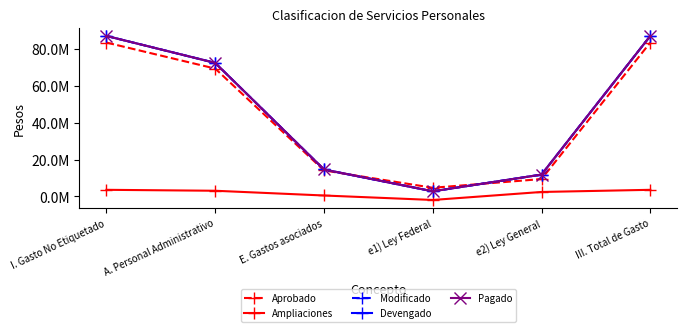

What is the difference between the maximum and second lowest values in the Pagado series?

75410632.9